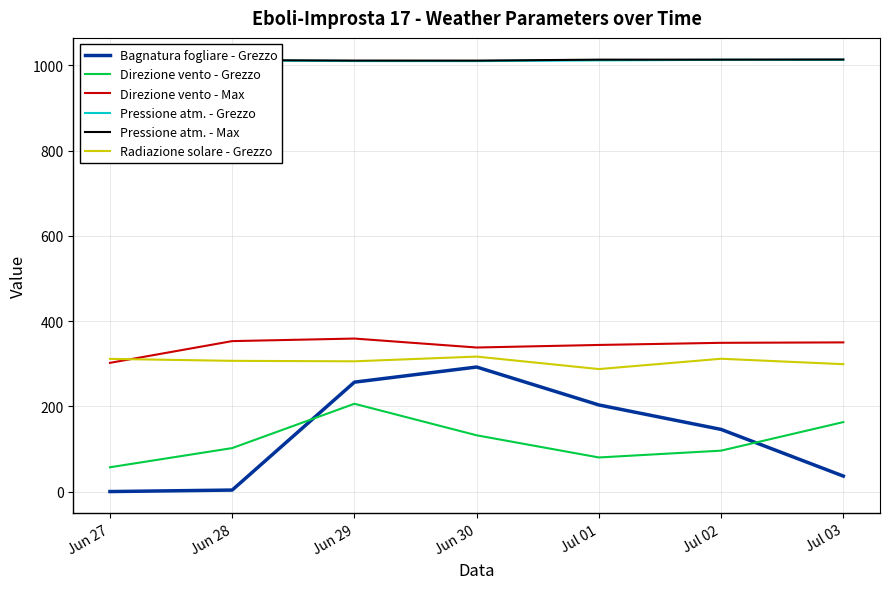

What is the difference between the maximum and minimum values in the Bagnatura fogliare - Grezzo series?

292.2